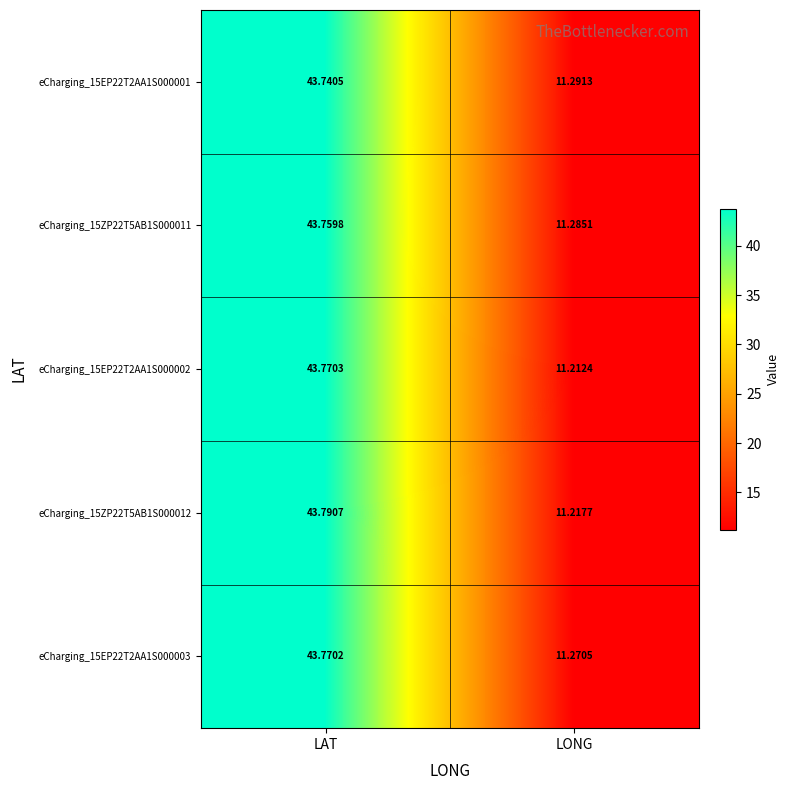

Which label corresponds to the smallest value in the chart?

LONG